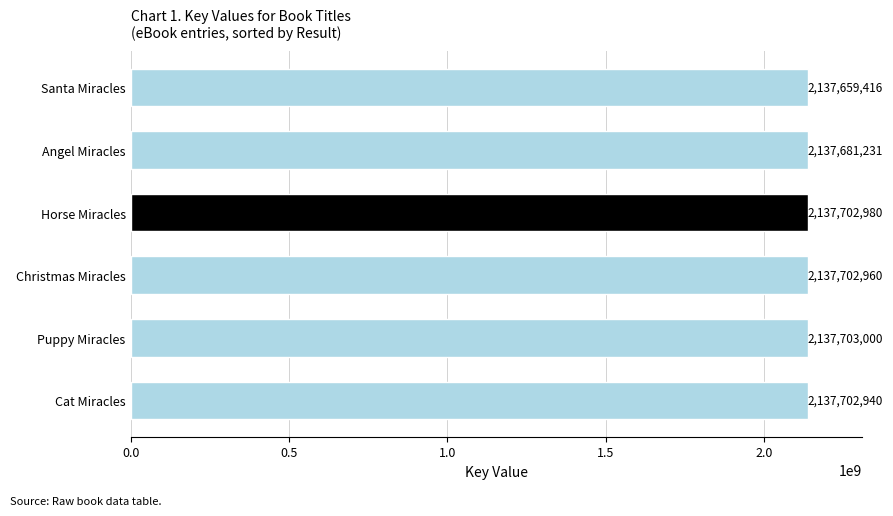

What is the difference between the maximum and second lowest values?

21769